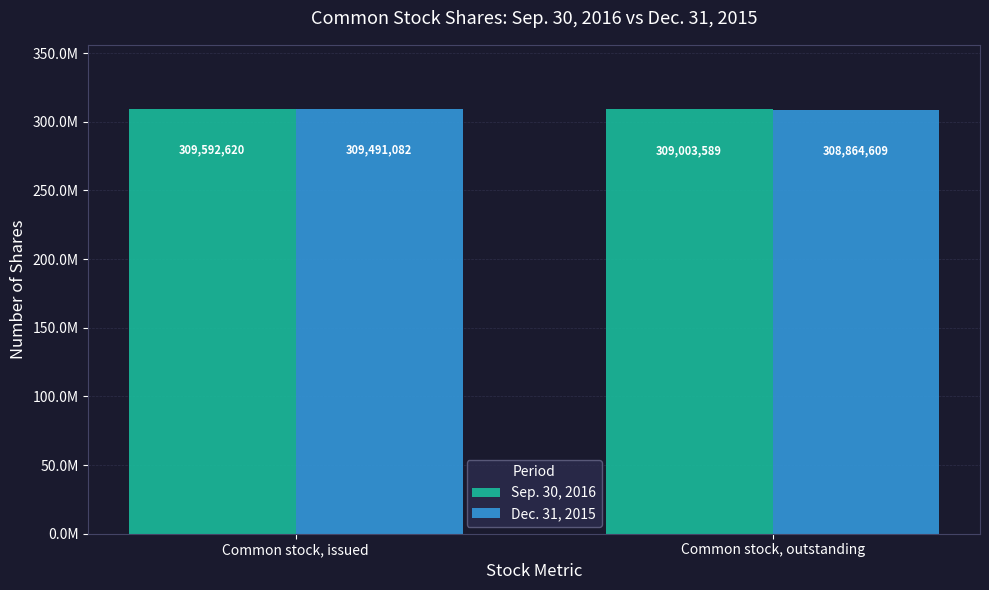

Reading right to left, list all the values displayed in this chart.

Sep. 30, 2016: Common stock, outstanding=309003589	Common stock, issued=309592620
Dec. 31, 2015: Common stock, outstanding=308864609	Common stock, issued=309491082